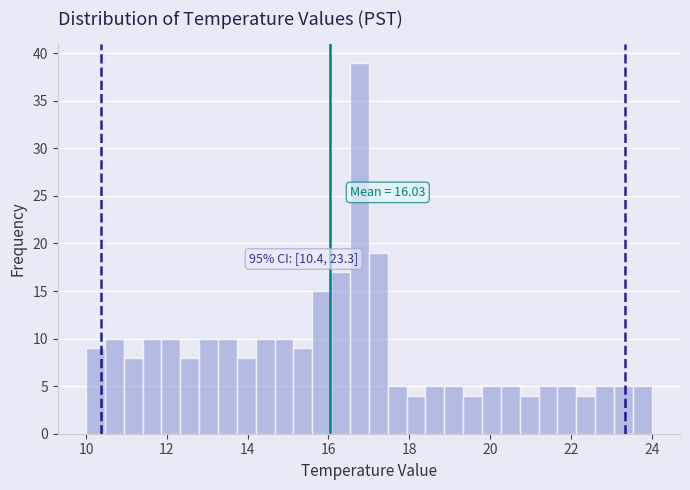

Read against the x-axis, roughly where is the centre of the tallest bar?

16.8